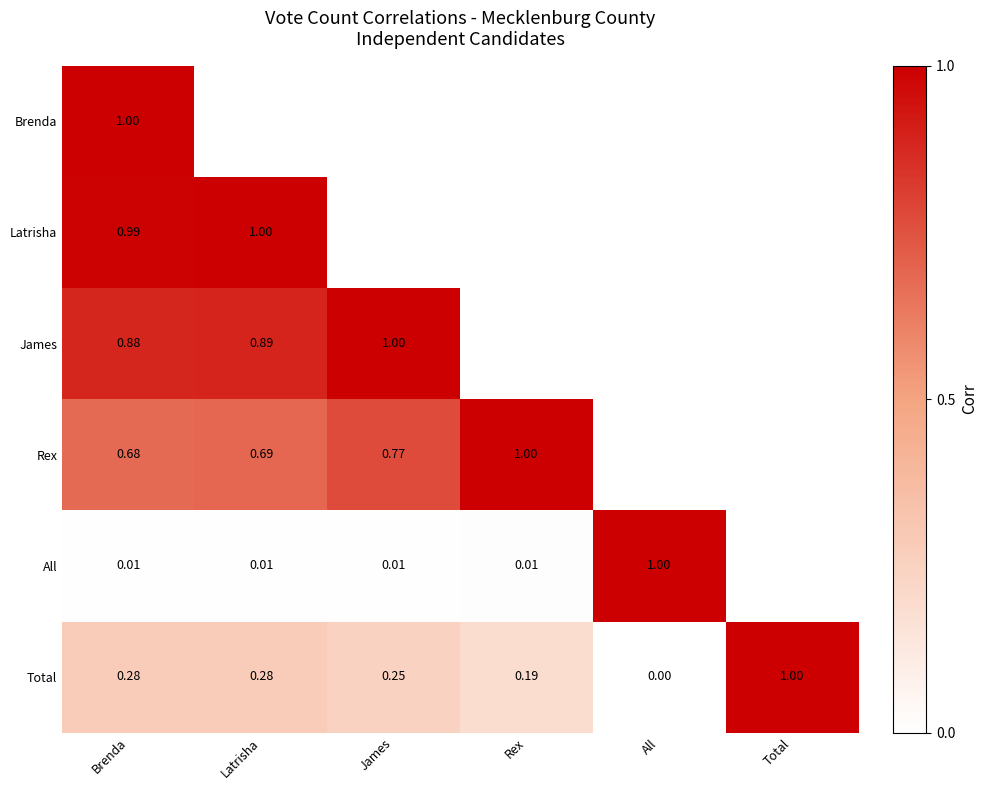

Which category has the lowest value in the Total series?

All